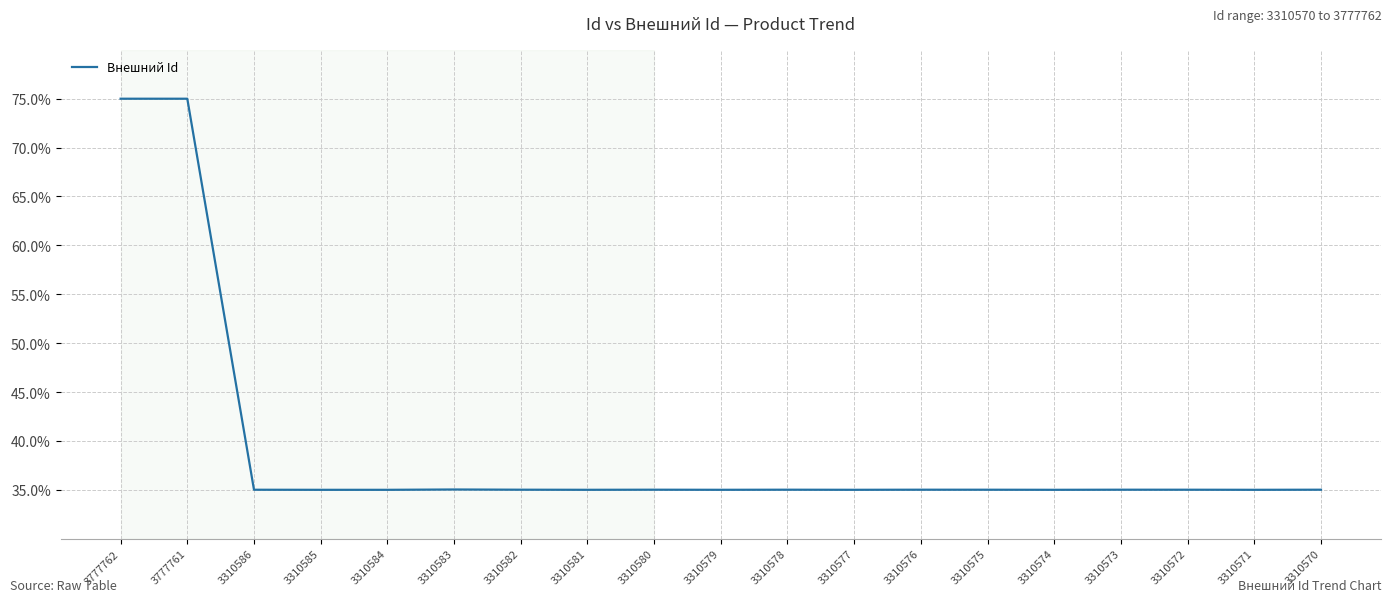

What is the minimum value shown in the chart?

35.0